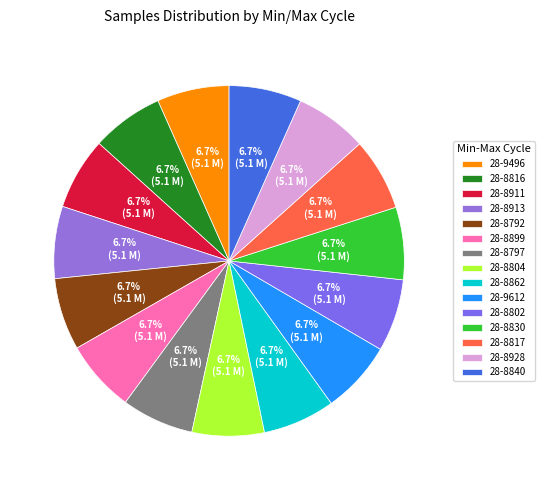

Which category has the smallest portion of the pie?

28-8792